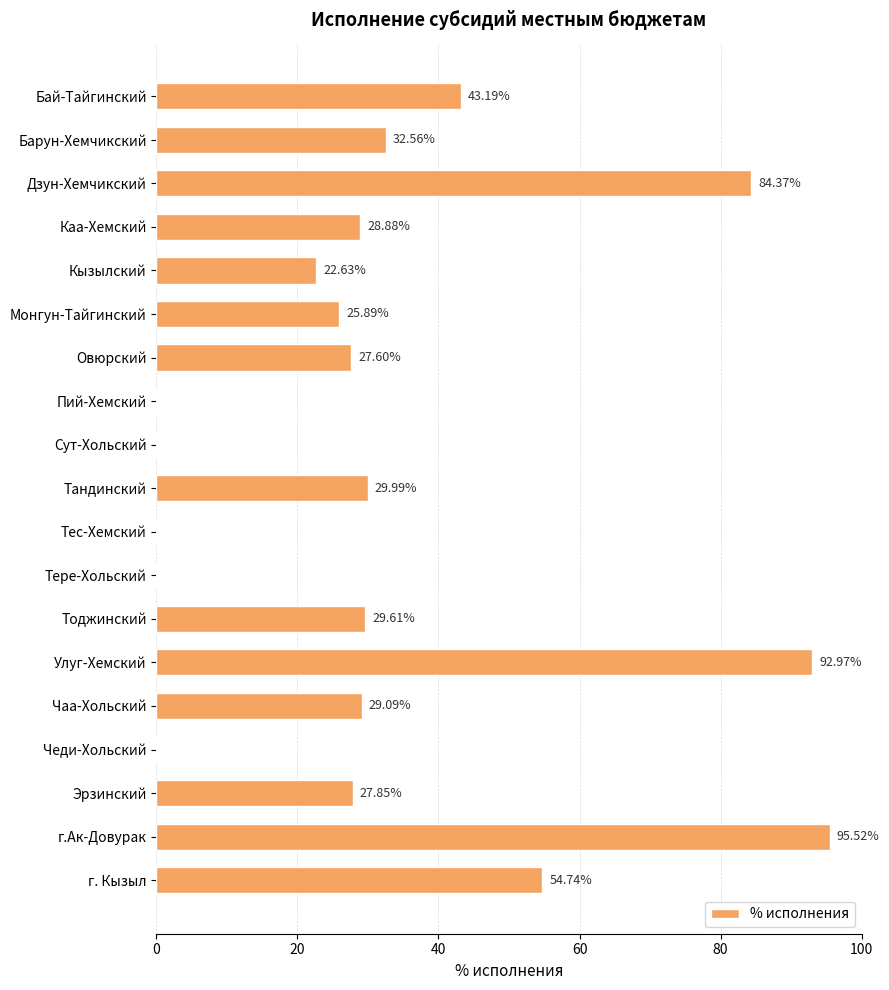

Count the number of categories in the chart.

19